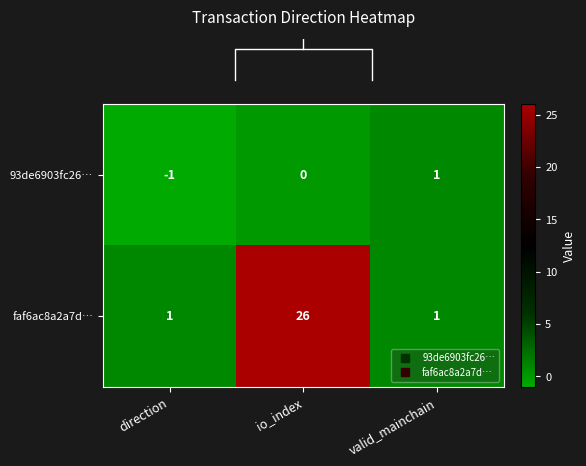

What is the highest value of the faf6ac8a2a7d… series?

26